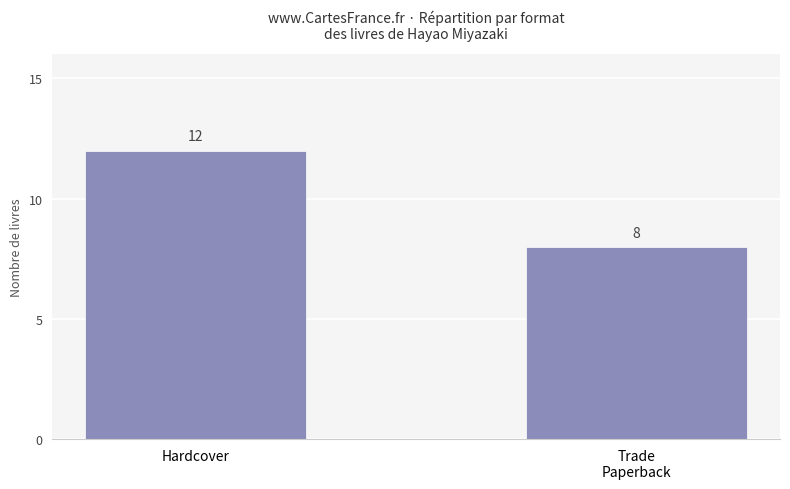

Reading left to right, list all the values displayed in this chart.

12	8